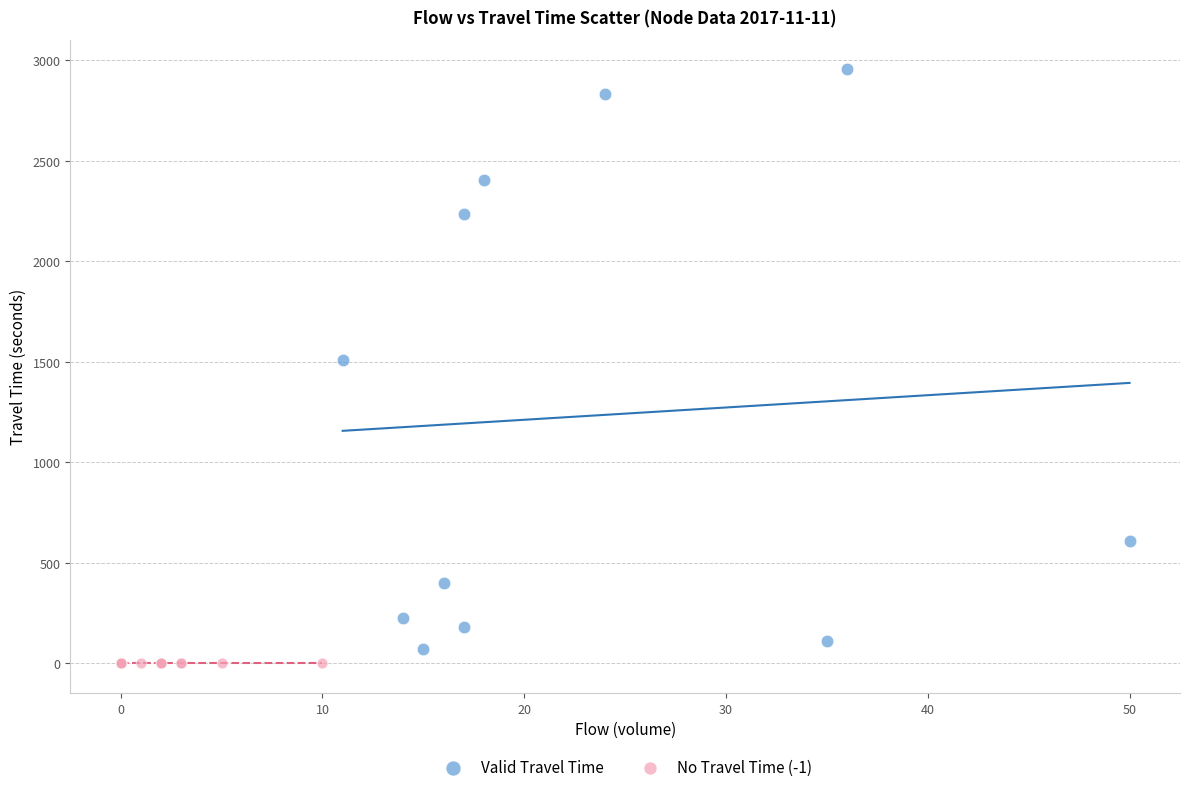

Which series reaches the maximum Y coordinate?

Valid Travel Time